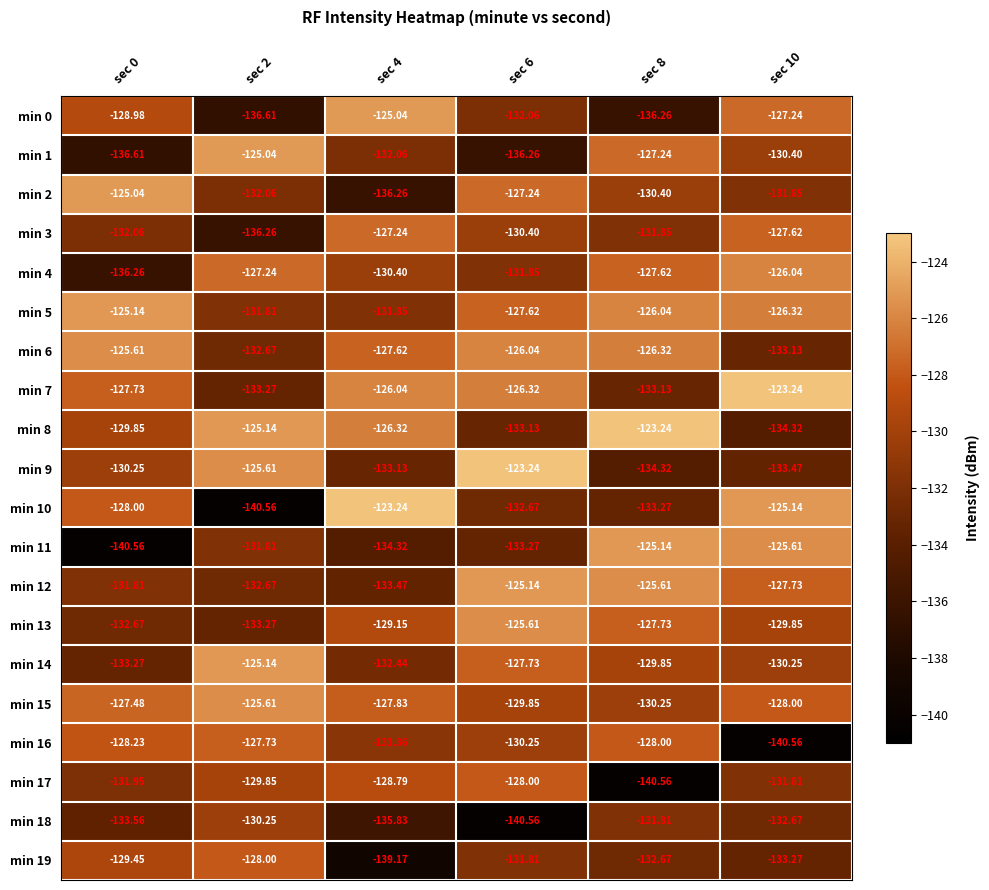

What is the minimum value shown in the chart?

-140.6